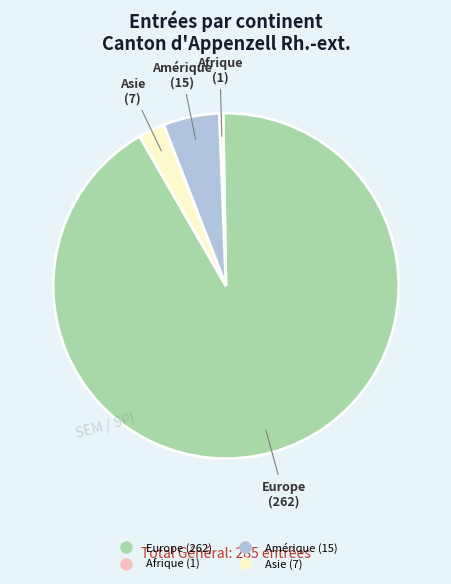

Does any single category account for the majority?

Yes